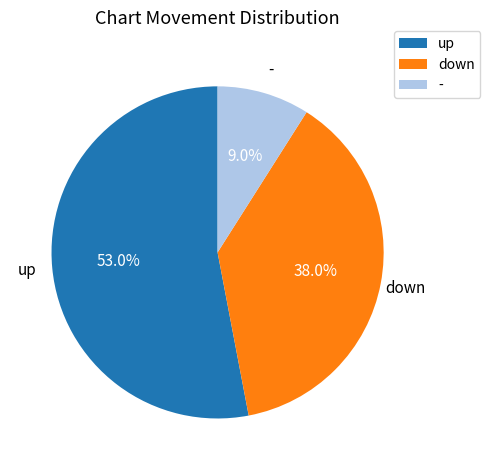

Between - and down, which is larger?

down